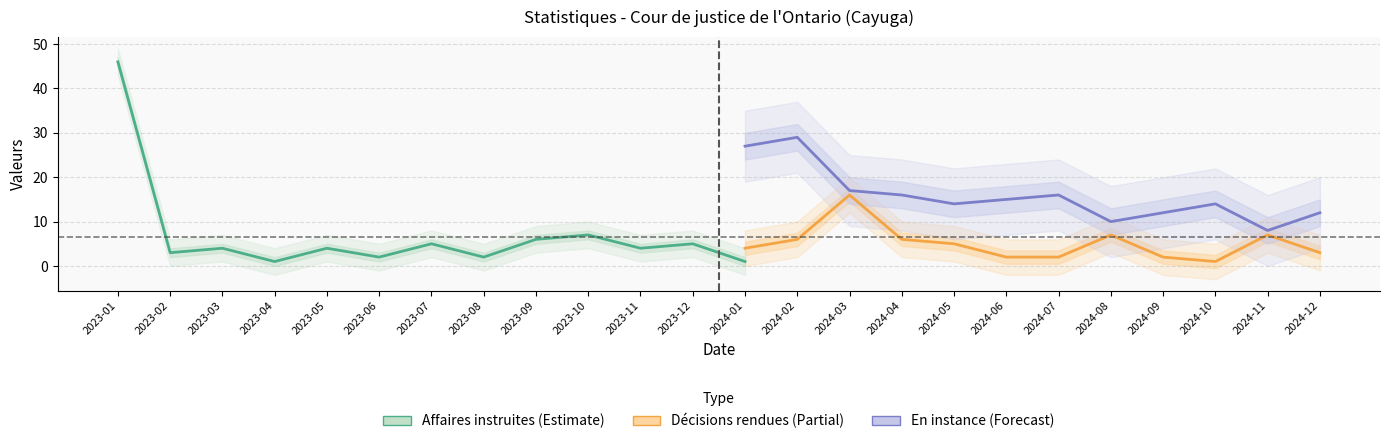

Which series ends up on top after the final intersection of Décisions rendues and En instance?

En instance